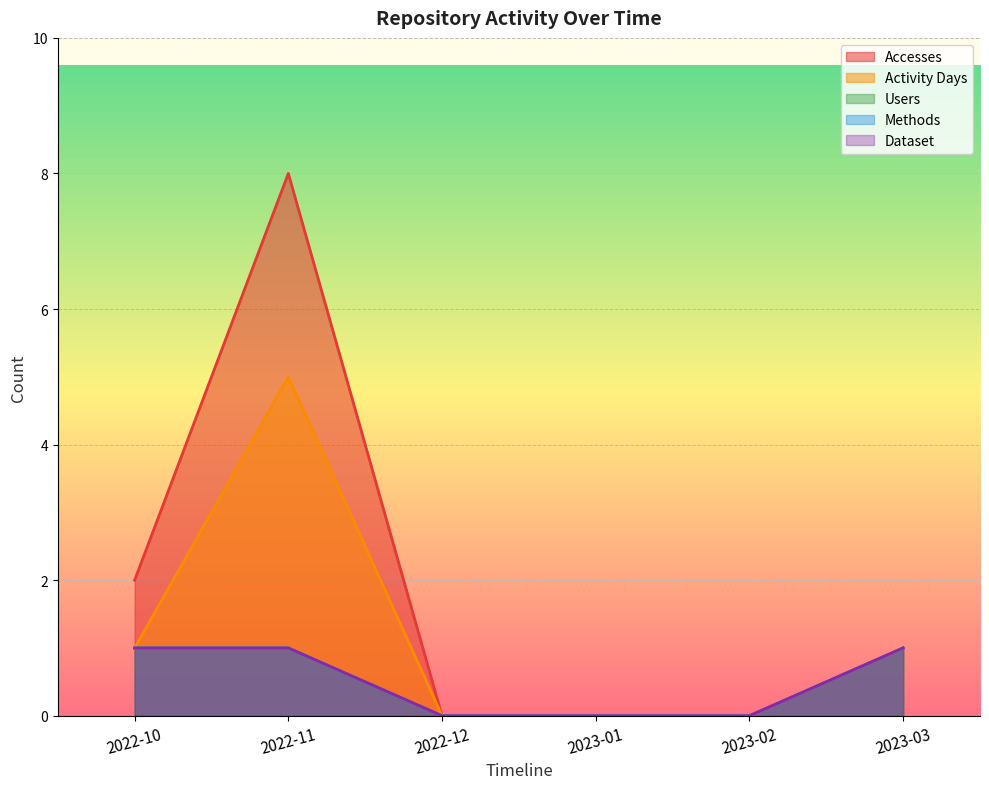

Rank the series at 2022-11 from highest to lowest value.

Accesses, Activity Days, Users, Methods, Dataset